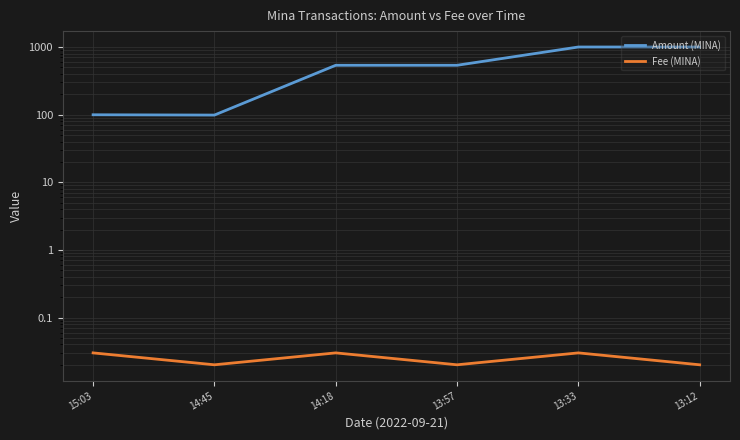

Rank the series by their average value, from highest to lowest.

Amount (MINA), Fee (MINA)